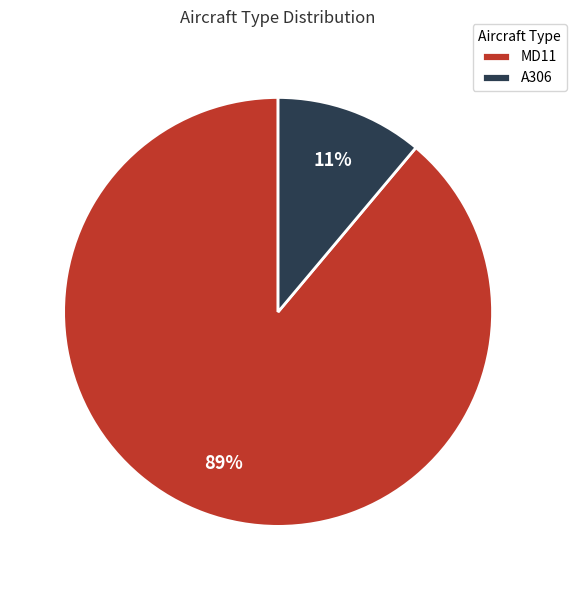

Approximately how many times larger is the value at A306 compared to MD11?

0.1